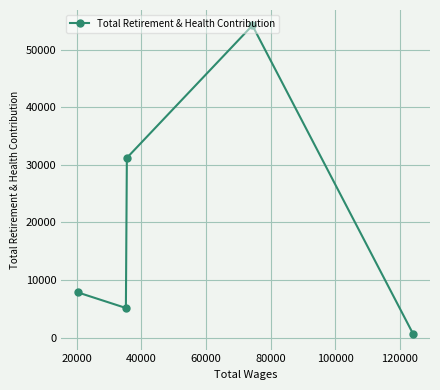

How many interior local peaks (higher than both neighbors) does the data have?

1